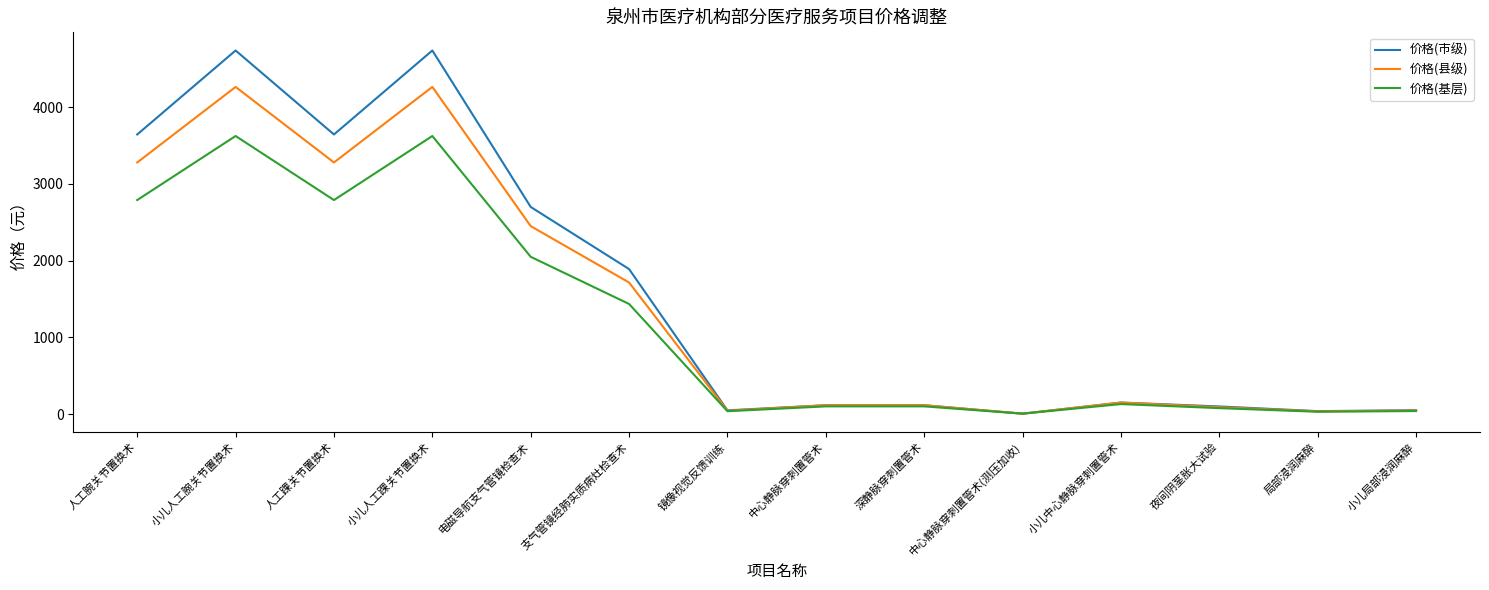

What position from the left is 局部浸润麻醉?

13